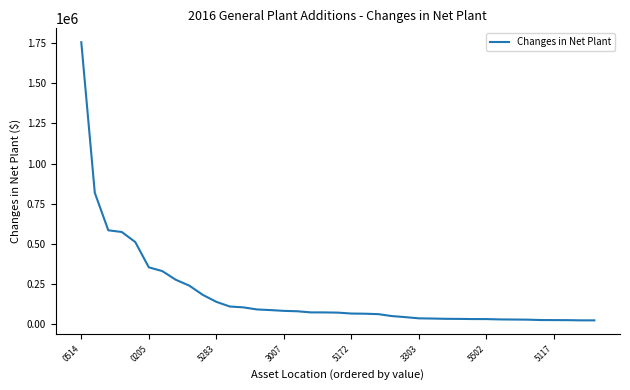

Does the chart display data point markers on the line(s)?

No